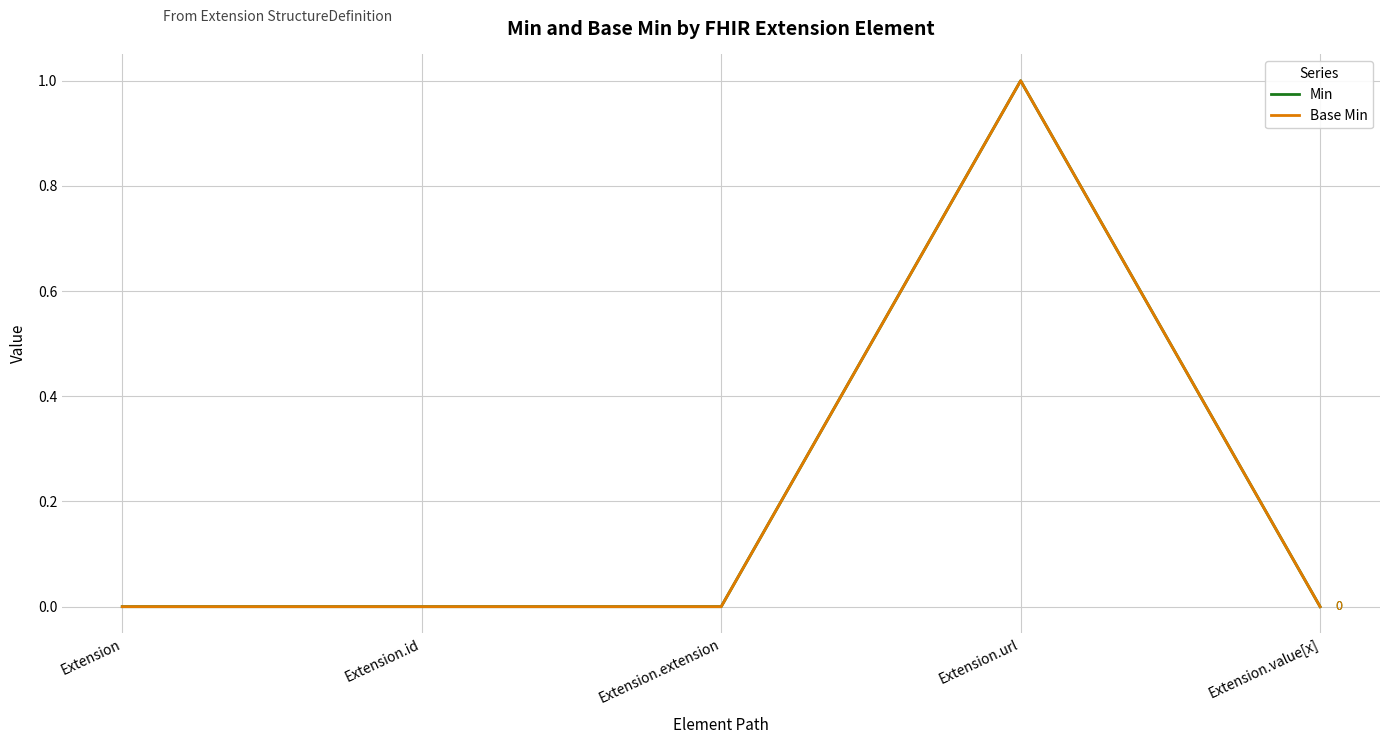

Does the chart have visible grid lines?

Yes